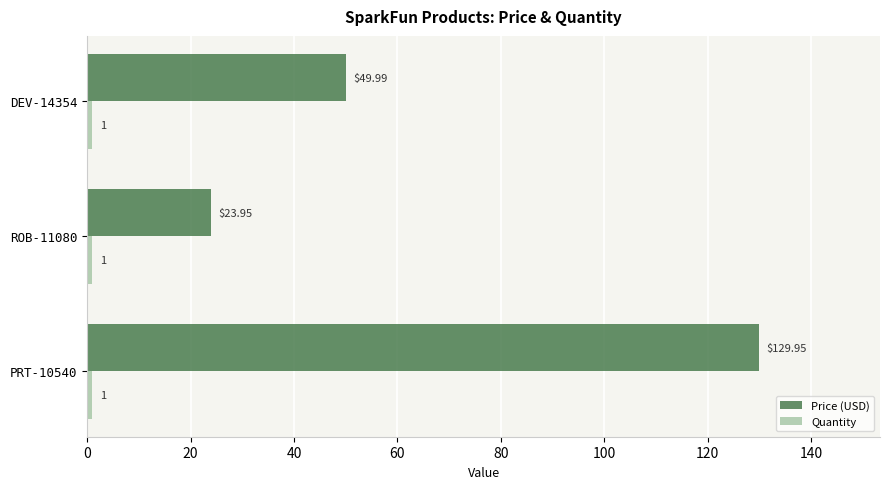

What is the difference between the maximum and second lowest values in the Price (USD) series?

80.0